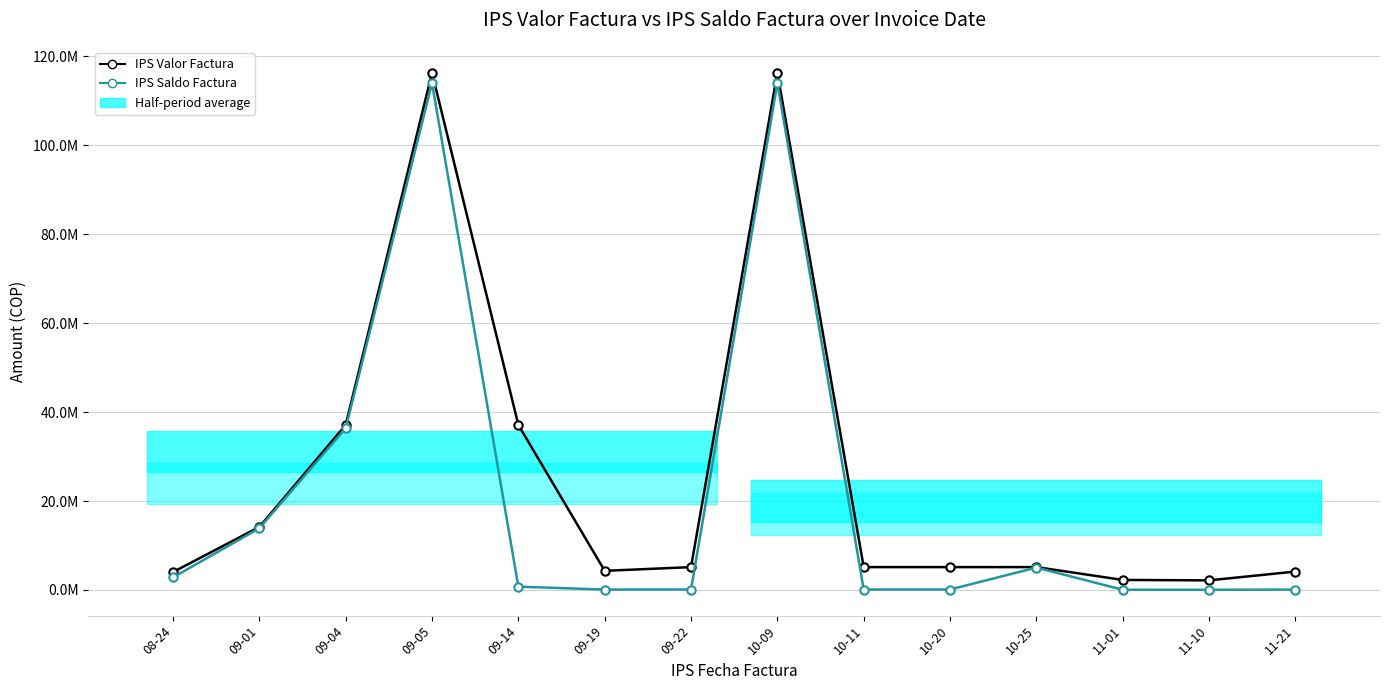

True or false: IPS Saldo Factura has a value of 4928125.8 at 08-24.

False